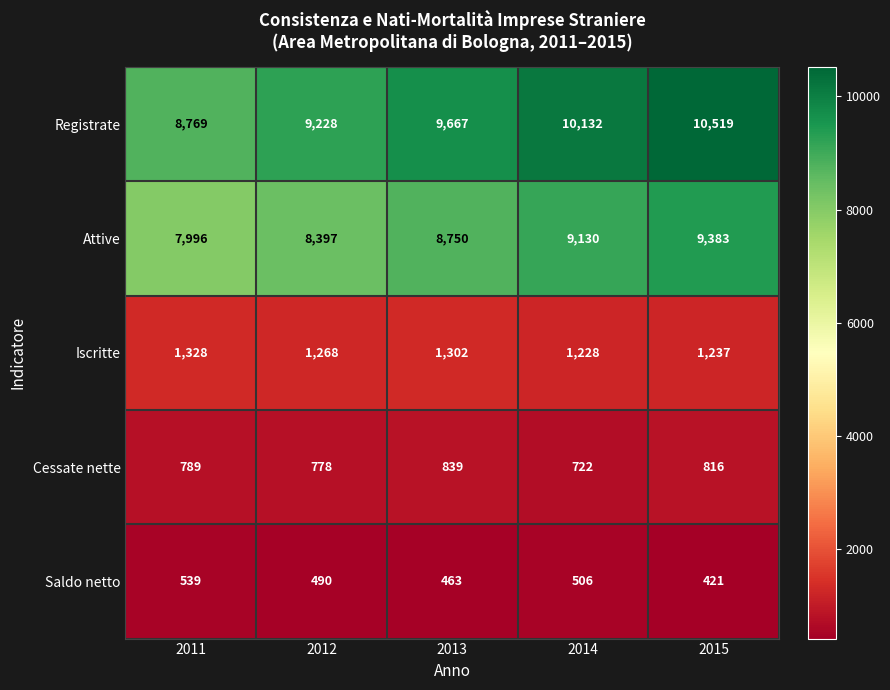

Between 2011 and 2012, which series saw the biggest shift?

Registrate